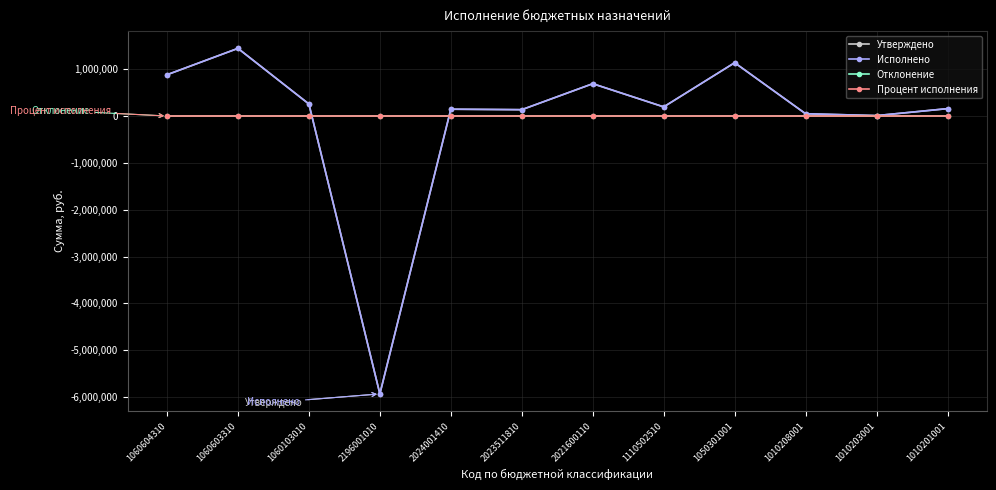

Which series has the largest total across all categories?

Процент исполнения